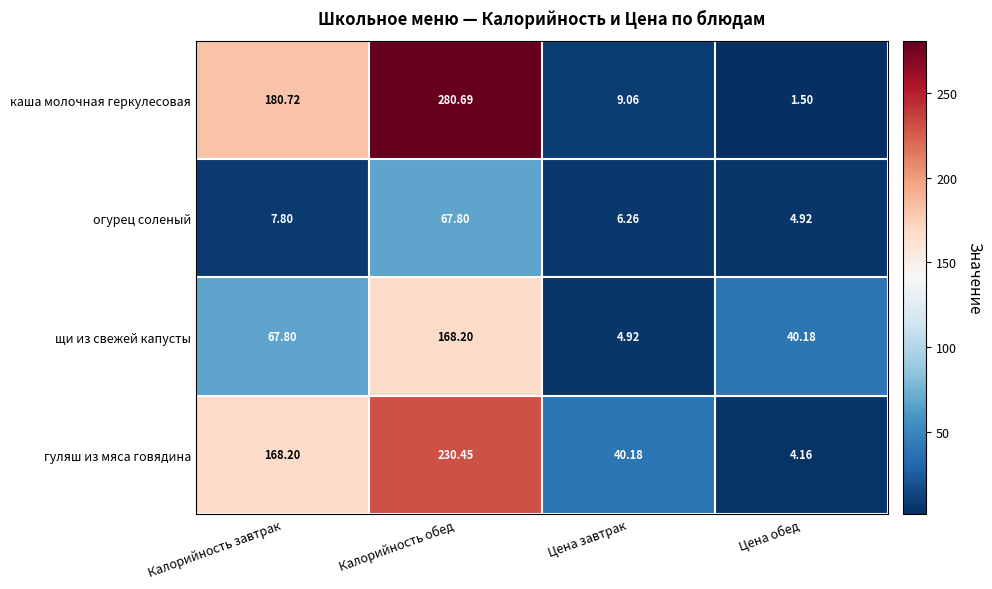

Is the value of каша молочная геркулесовая at Калорийность обед greater than the value of гуляш из мяса говядина at Калорийность обед?

Yes